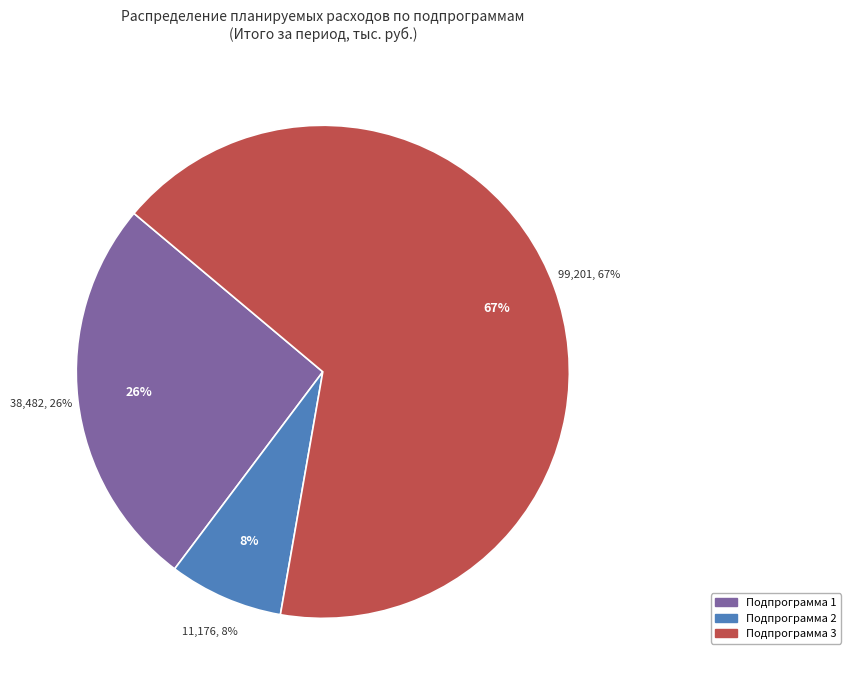

What is the change in value from Подпрограмма 1 «Развитие библиотечного дела» to Подпрограмма 3 «Искусство и народное творчество»?

+60719.7